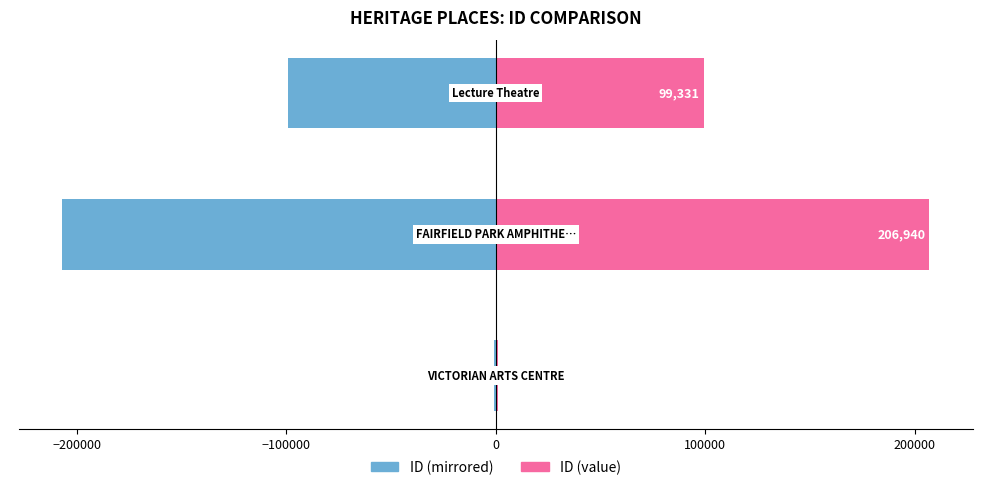

Are the bars grouped side by side (vs. stacked)?

Yes